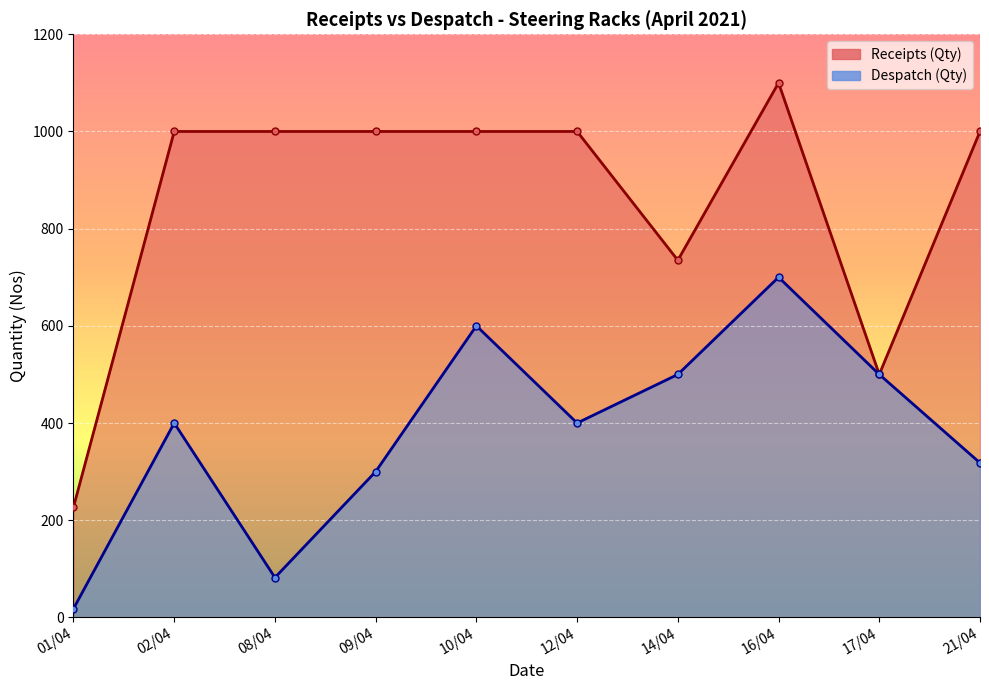

Between 10/04 and 16/04, which series saw the biggest shift?

Receipts (Qty)